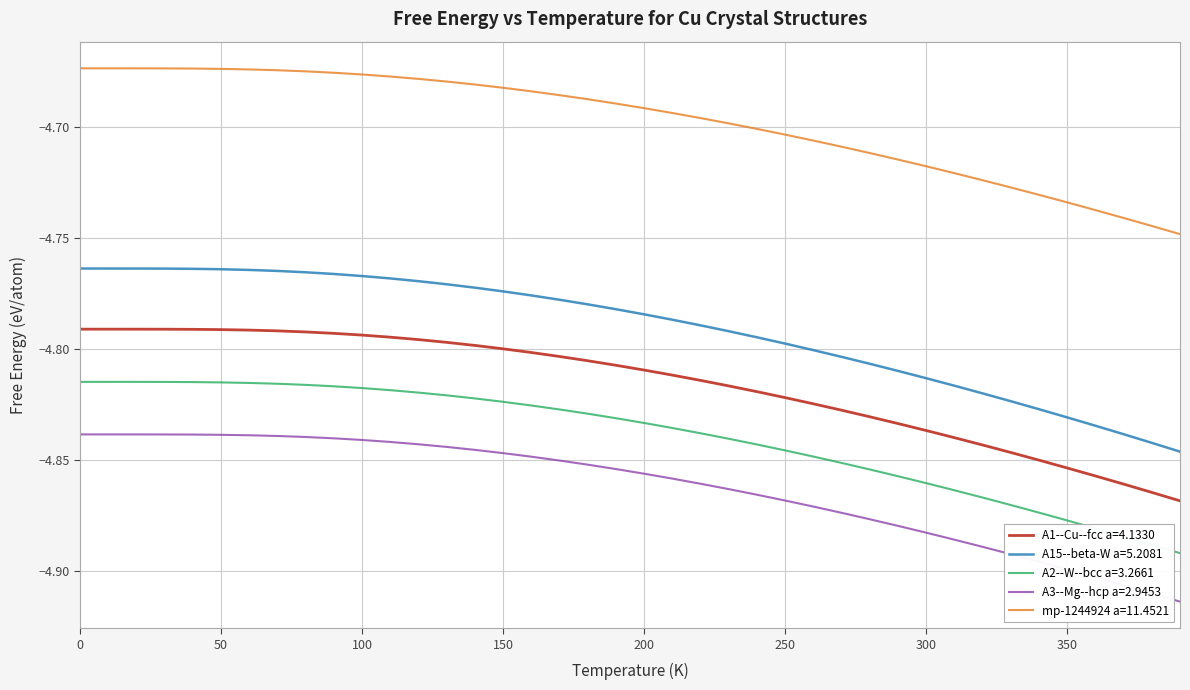

True or false: A3--Mg--hcp a=2.9453 and mp-1244924 a=11.4521 cross at least once.

False